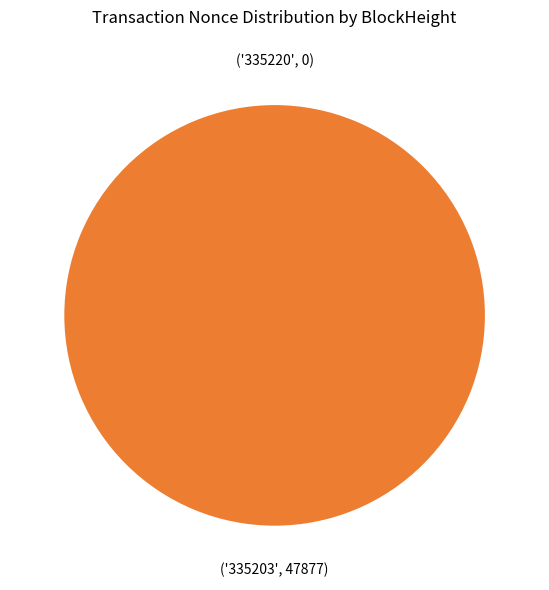

What is the smallest slice in the pie chart?

335220